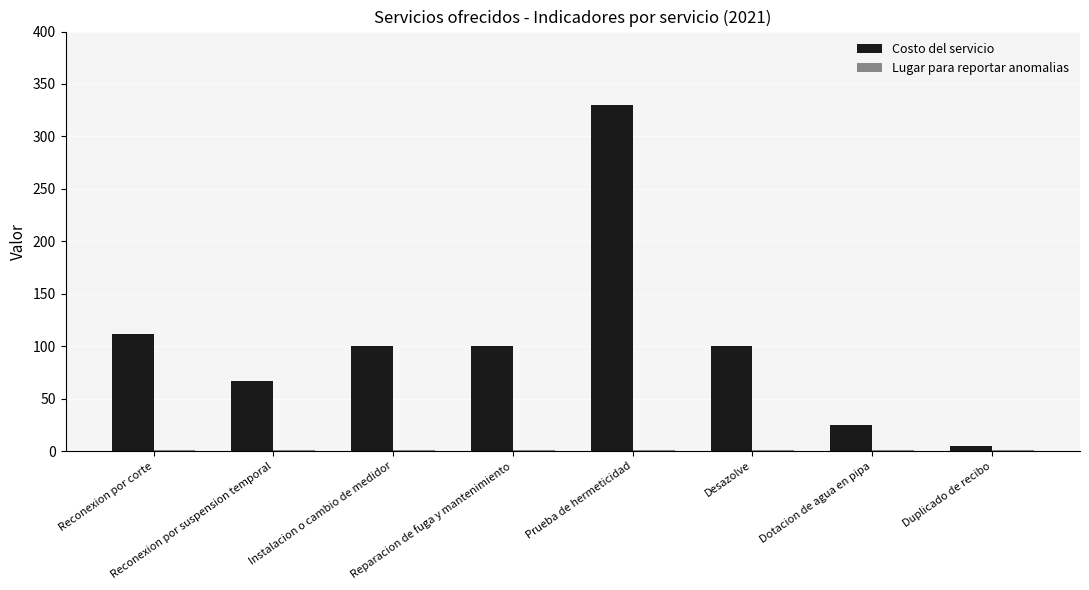

Which series has the largest total across all categories?

Costo del servicio